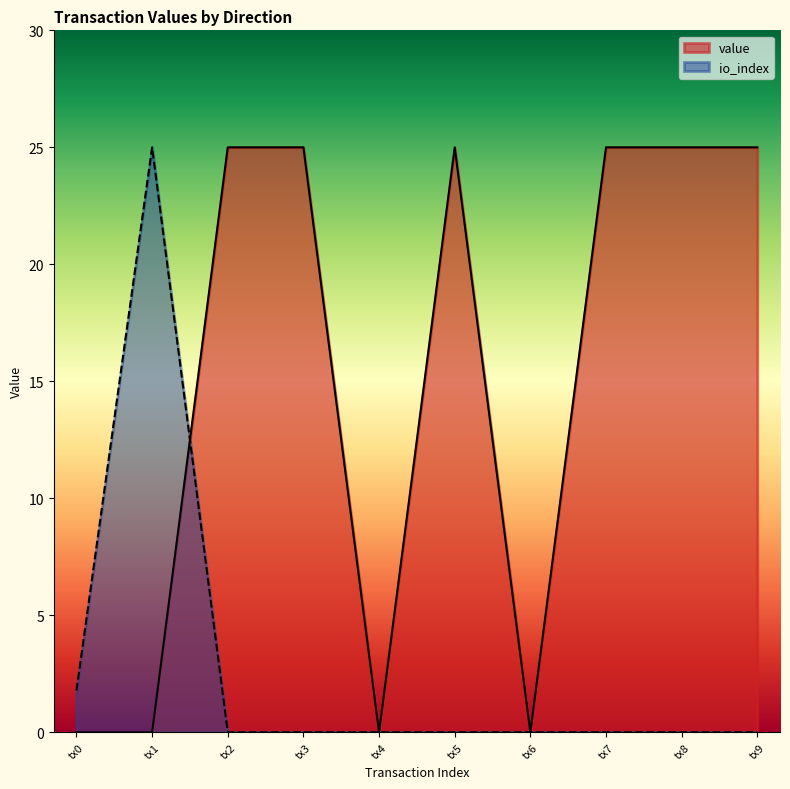

Does the chart display data point markers on the line(s)?

No